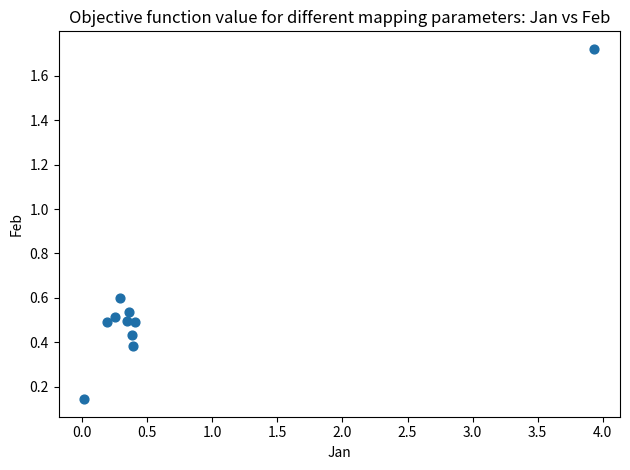

What is the average X value?

0.7